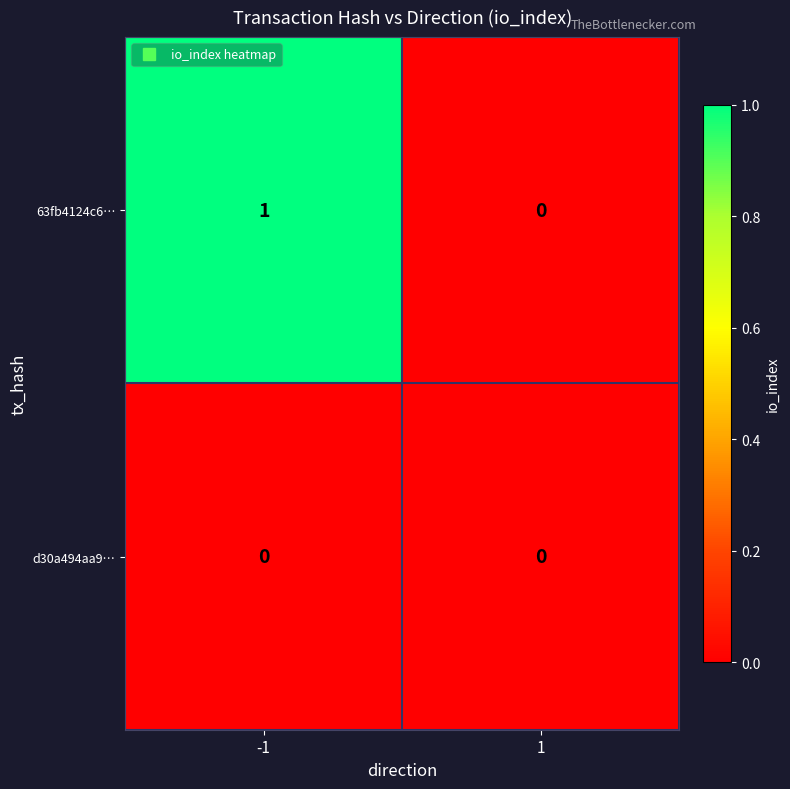

Which series changed the most between -1 and 1?

63fb4124c6…